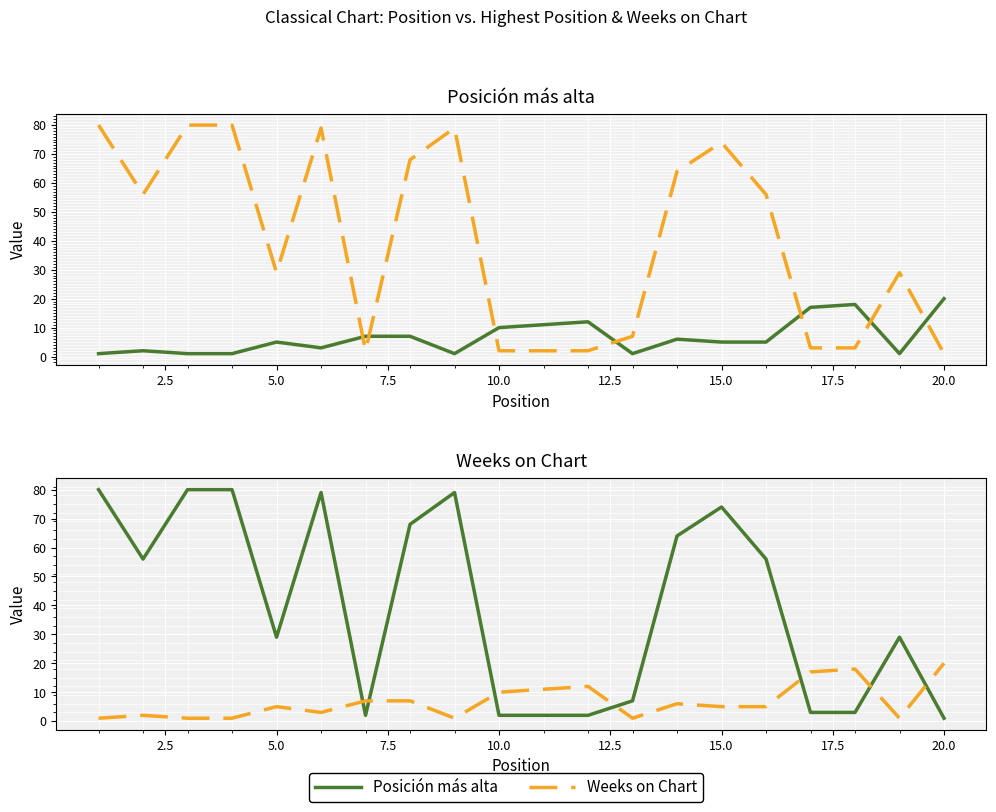

What is the difference between the maximum and minimum values in the Weeks on Chart series?

79